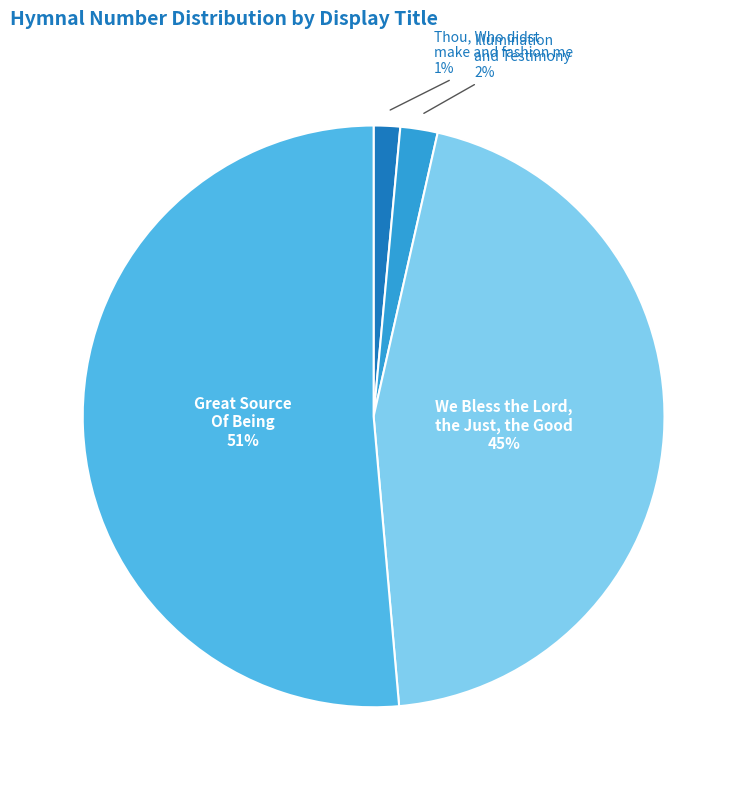

Which category has the smallest portion of the pie?

Thou, Who didst make and fashion me